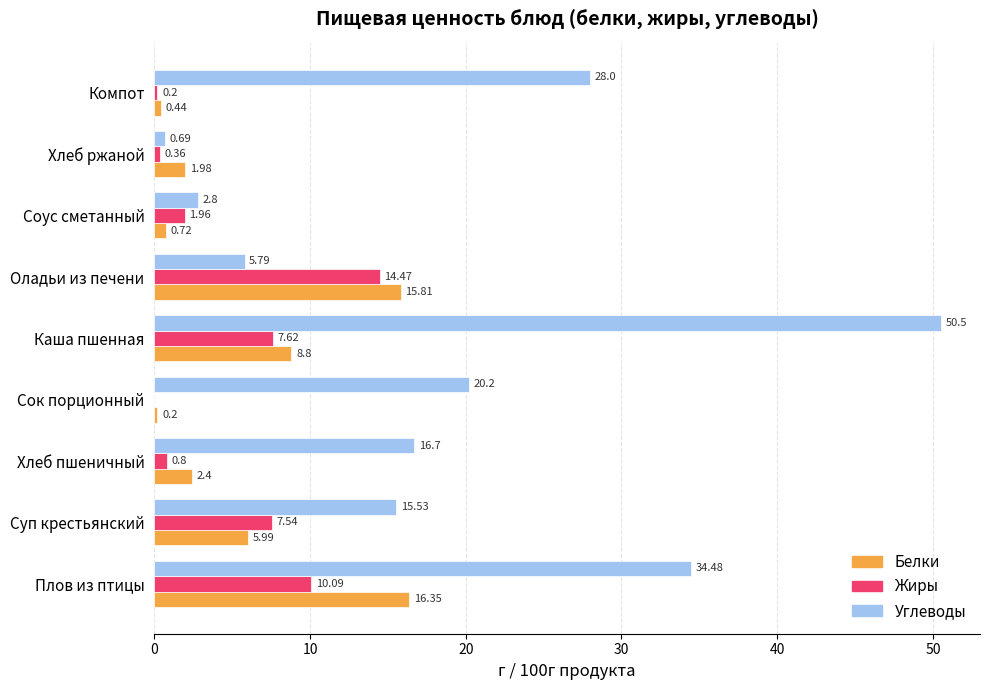

At which category is the sum across all series the highest?

Каша пшенная